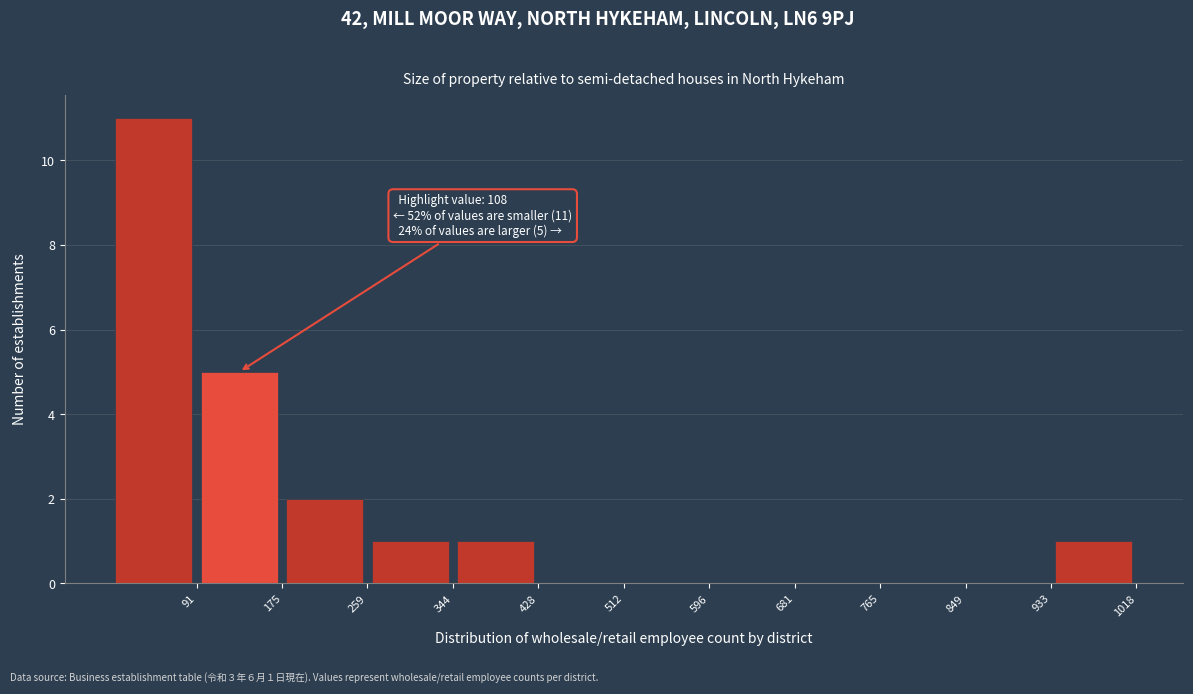

Over which range of the x-axis is the bar tallest?

10 to 90